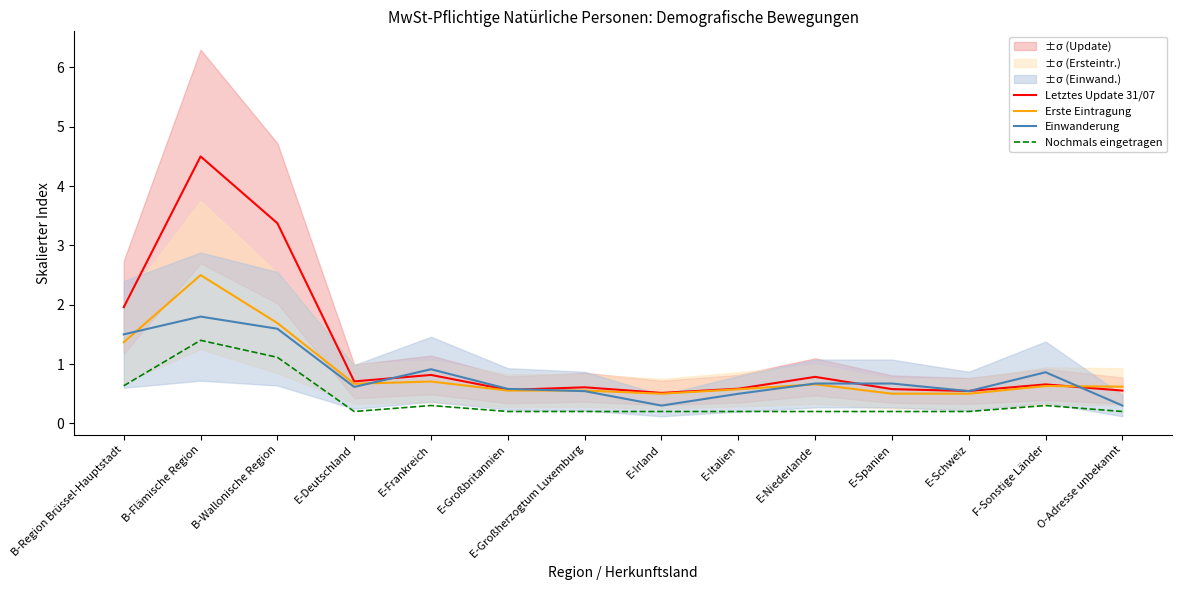

At which label does Erste Eintragung reach its minimum?

E-Irland